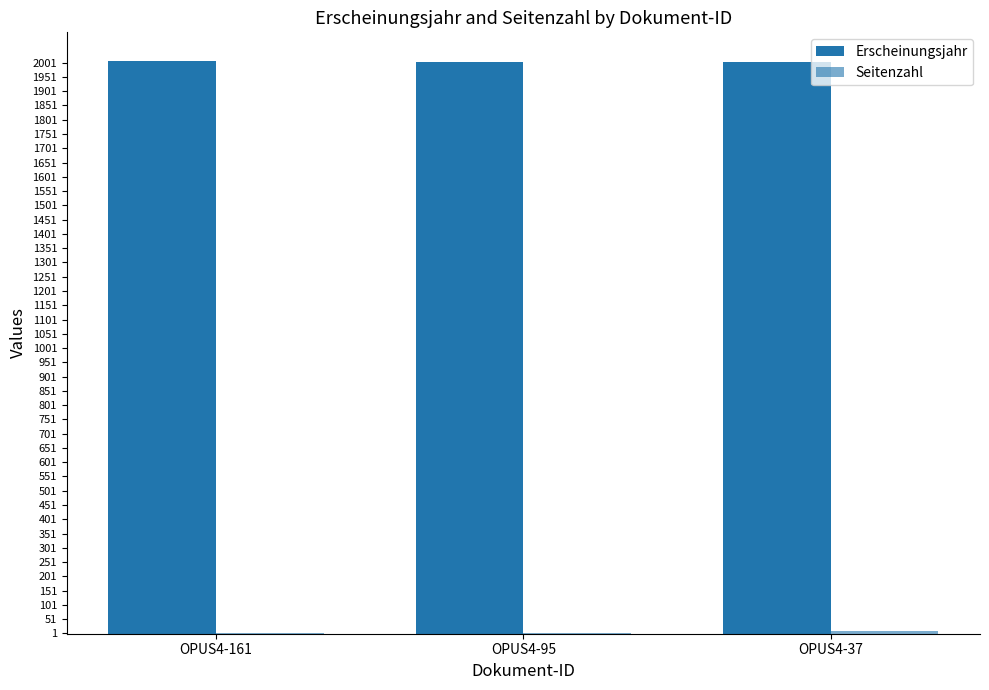

What is the sum of all Erscheinungsjahr values?

6016